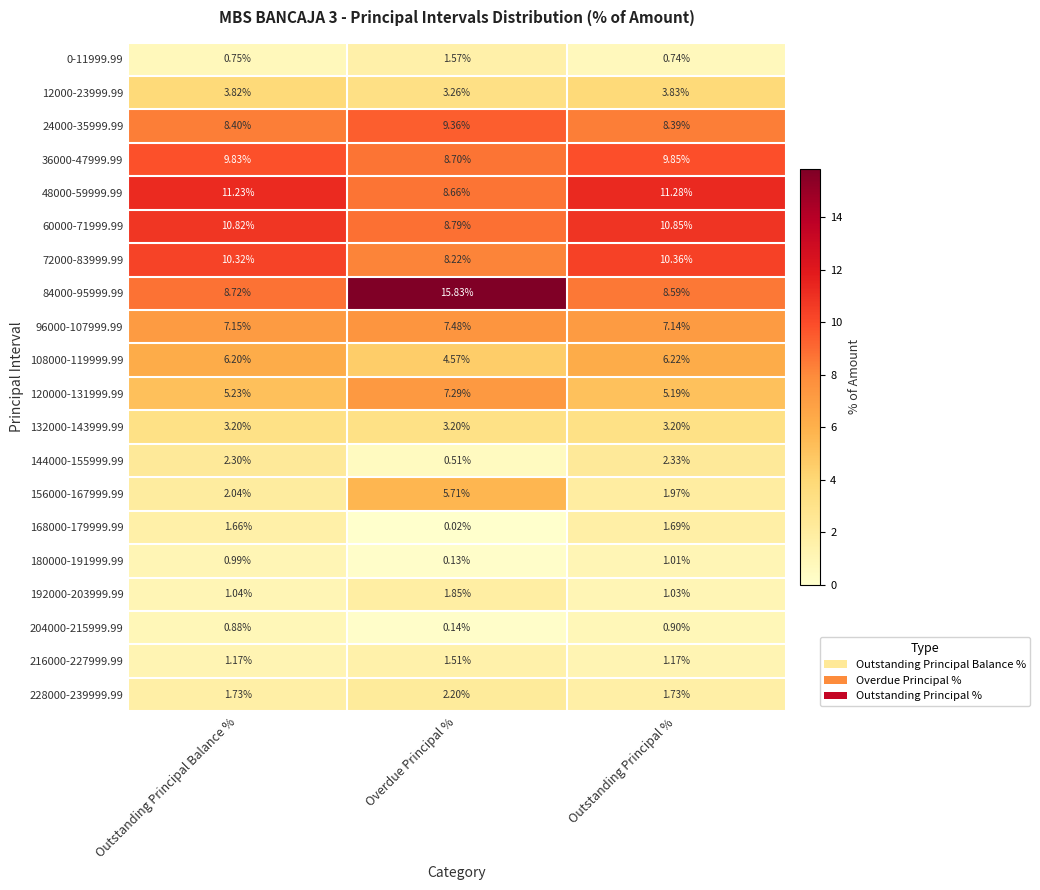

List the labels in order of 48000-59999.99 value, smallest first.

Overdue Principal %, Outstanding Principal Balance %, Outstanding Principal %